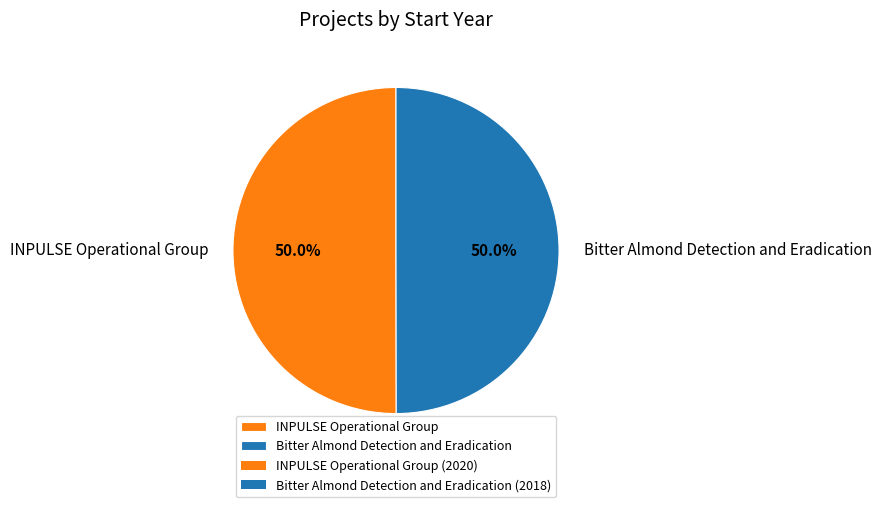

What is the ratio of the value at Bitter Almond Detection and Eradication to the value at INPULSE Operational Group?

1.0